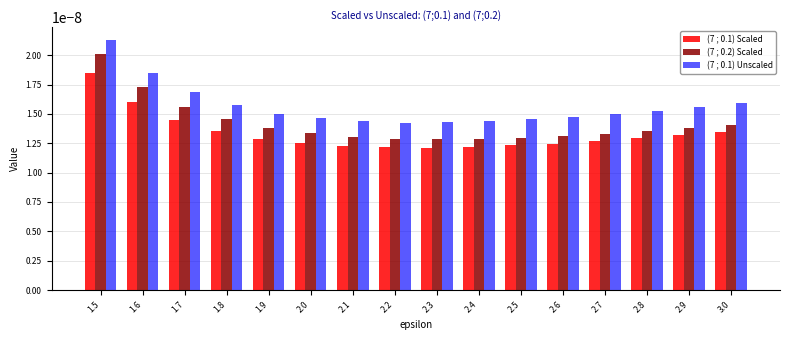

At which category is the sum across all series the highest?

1.5